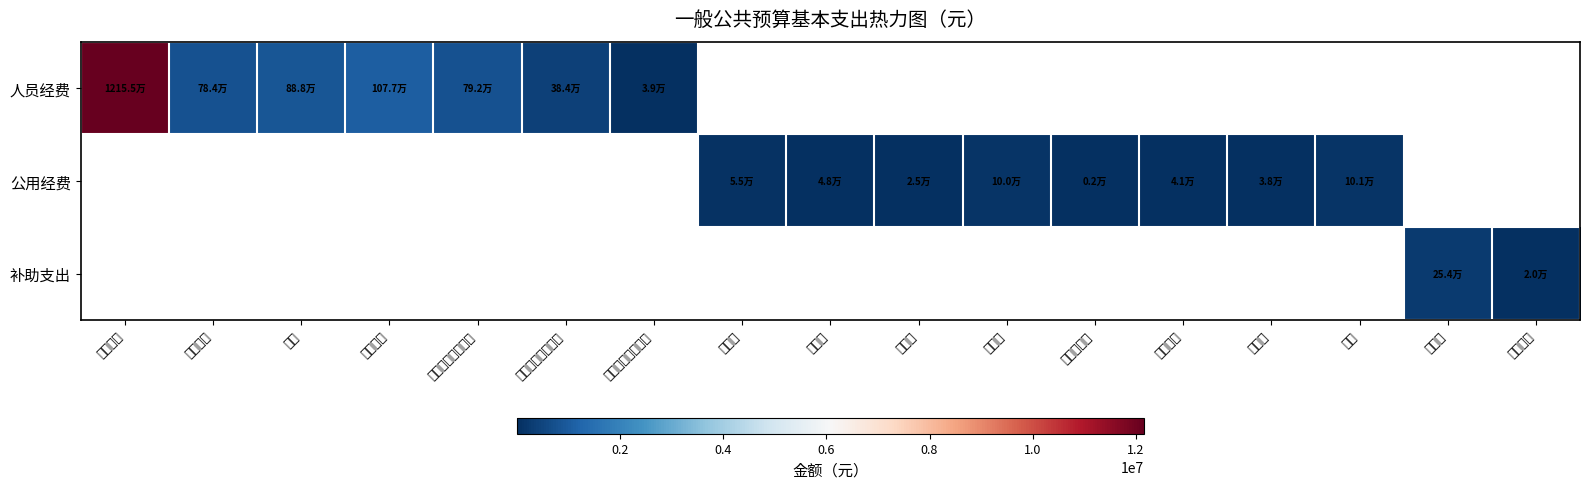

List the labels in order of 人员经费 value, smallest first.

其他社会保障缴费, 基本医疗保险缴费, 津贴补贴, 基本养老保险缴费, 奖金, 绩效工资, 基本工资, 办公费, 印刷费, 邮电费, 差旅费, 公务接待费, 工会经费, 福利费, 车补, 退休费, 生活补助